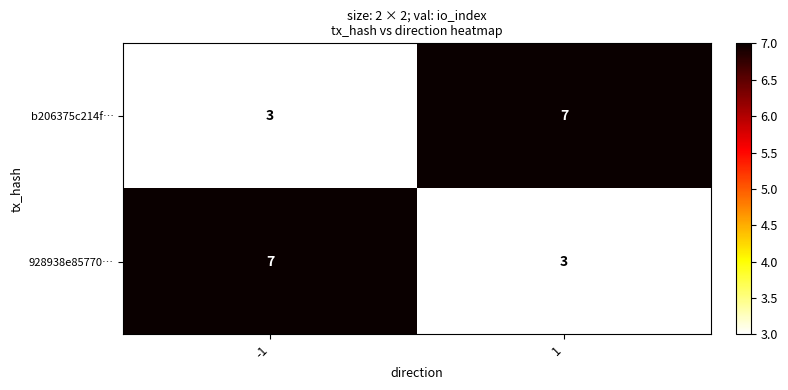

Rank the series at 1 from highest to lowest value.

b206375c214f…, 928938e85770…